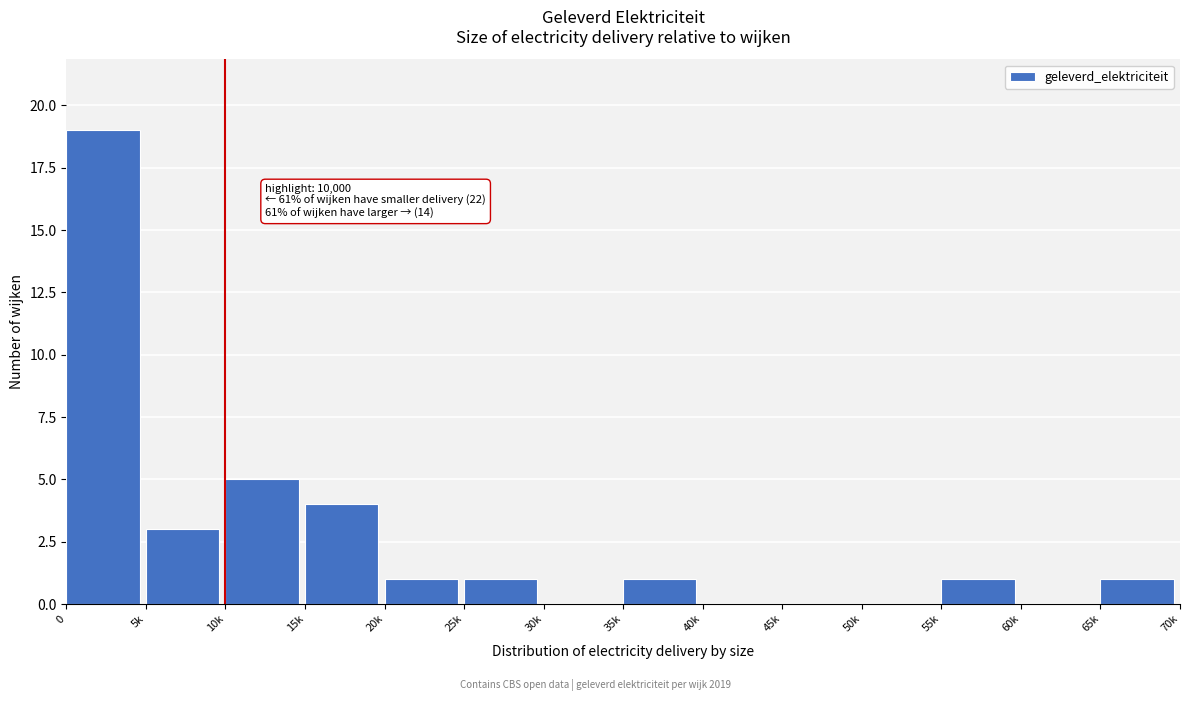

Reading left to right, list all the values displayed in this chart.

0=19	5k=3	10k=5	15k=4	20k=1	25k=1	30k=0	35k=1	40k=0	45k=0	50k=0	55k=1	60k=0	65k=1